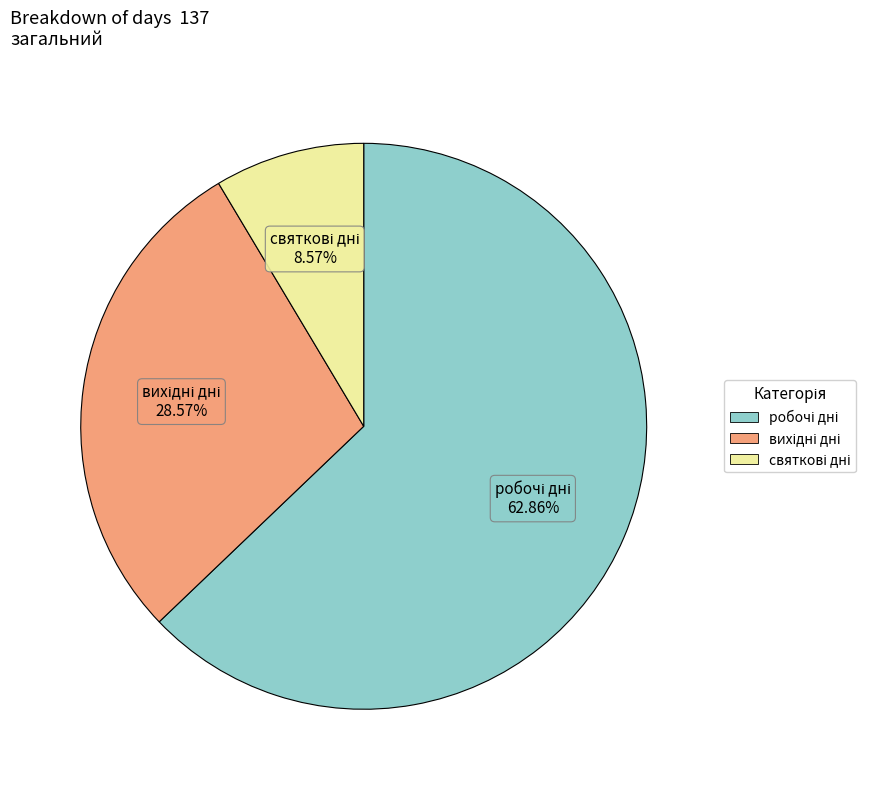

Count the number of slices in the pie.

3